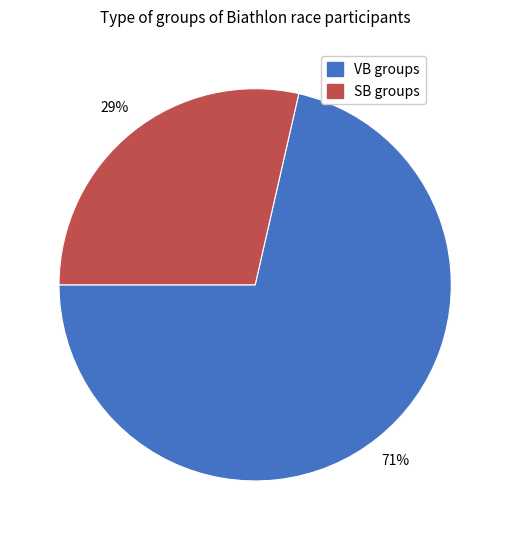

Does any single category account for the majority?

Yes